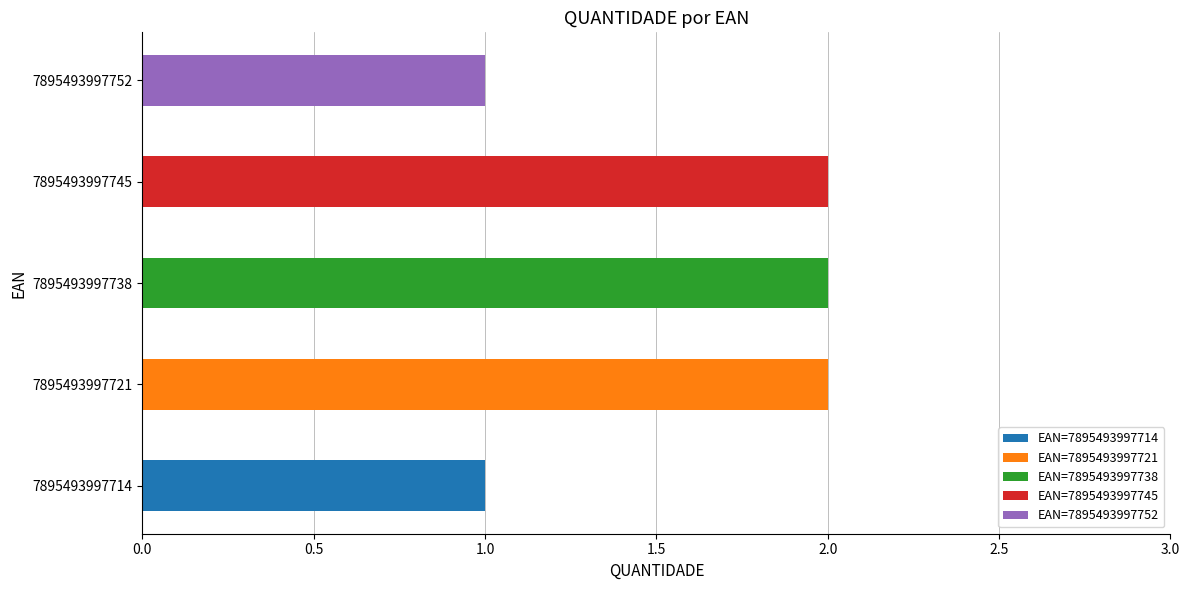

What is the value of the 1st bar from the left?

1